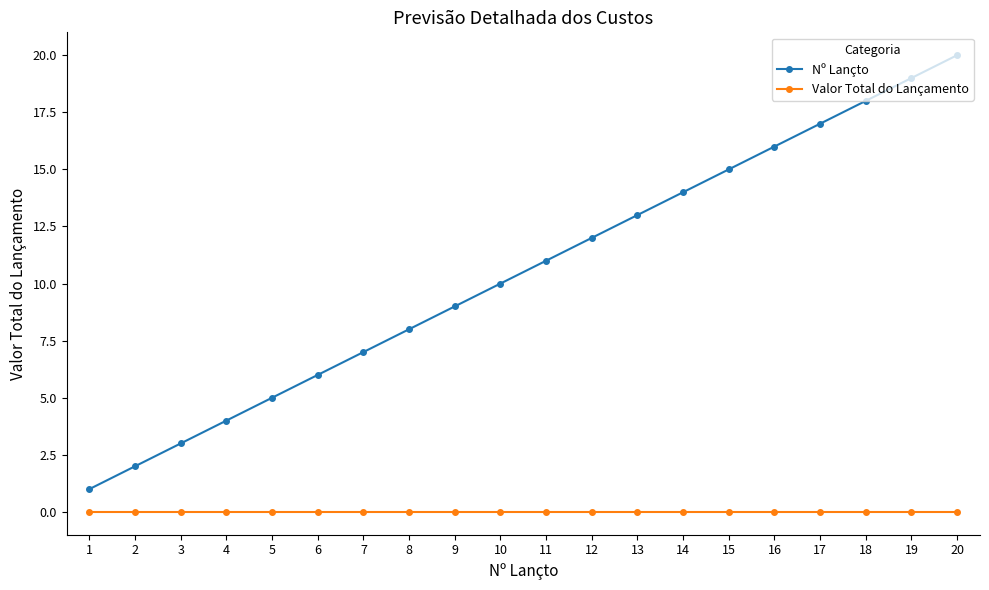

Which series changed the most between 6 and 16?

Nº Lançto